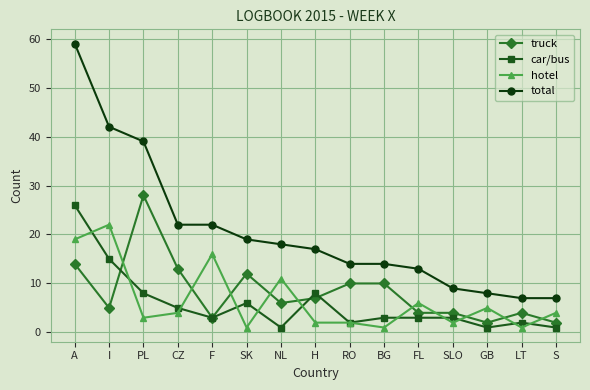

Where is the first local minimum for truck?

I